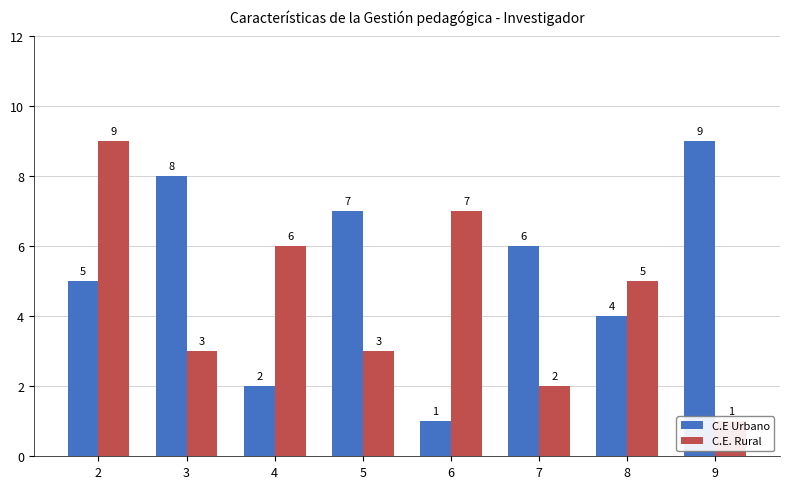

What is the value of the C.E Urbano bar at the 8th from the left?

9